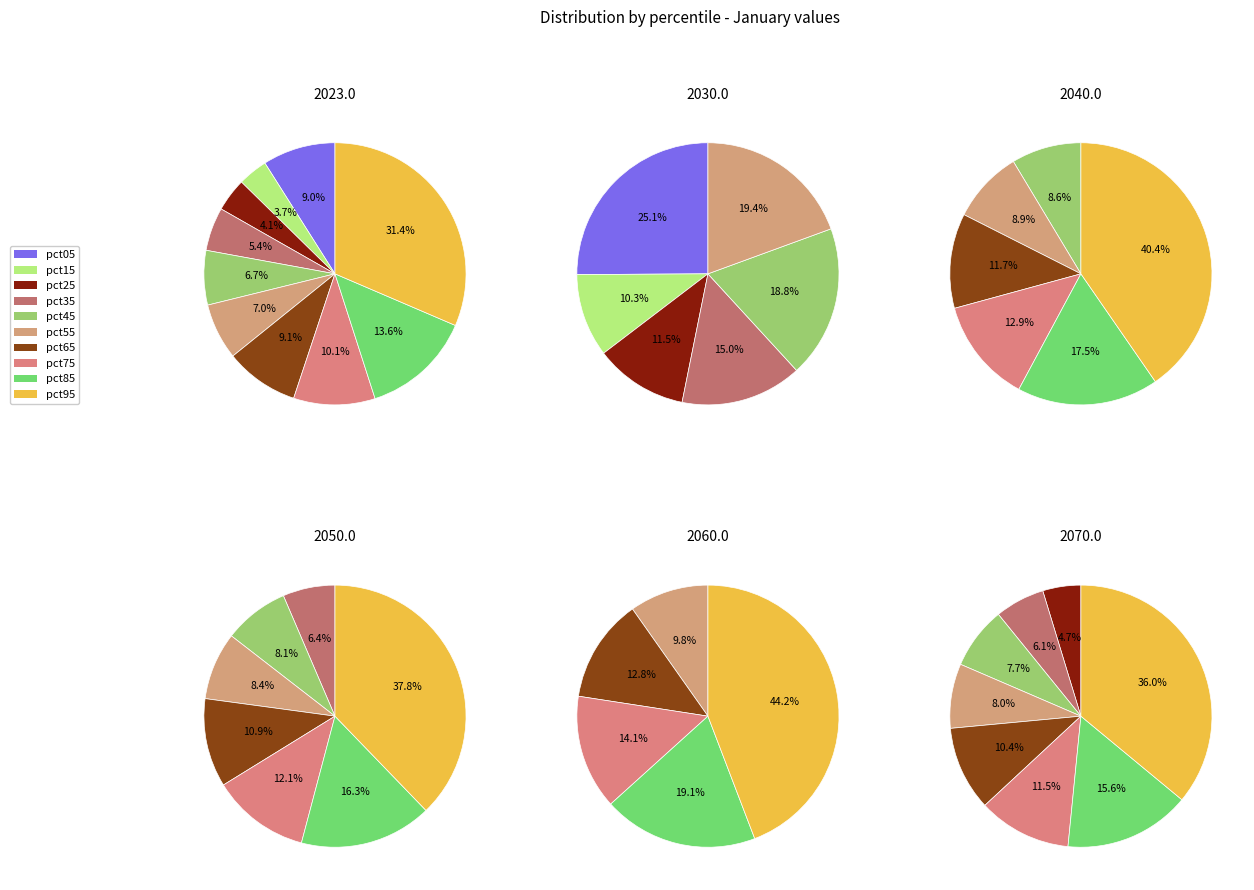

What is the total percentage of pct75 and pct95?

41.5%